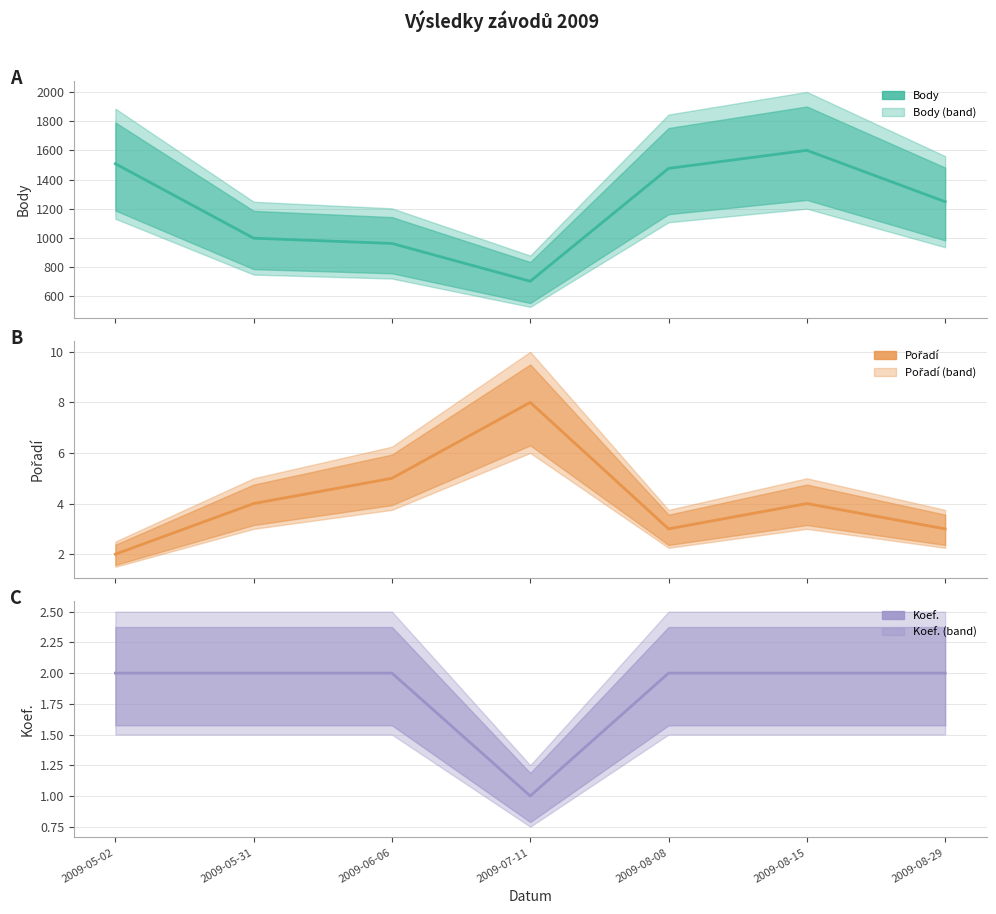

What is the minimum value shown in the chart?

1